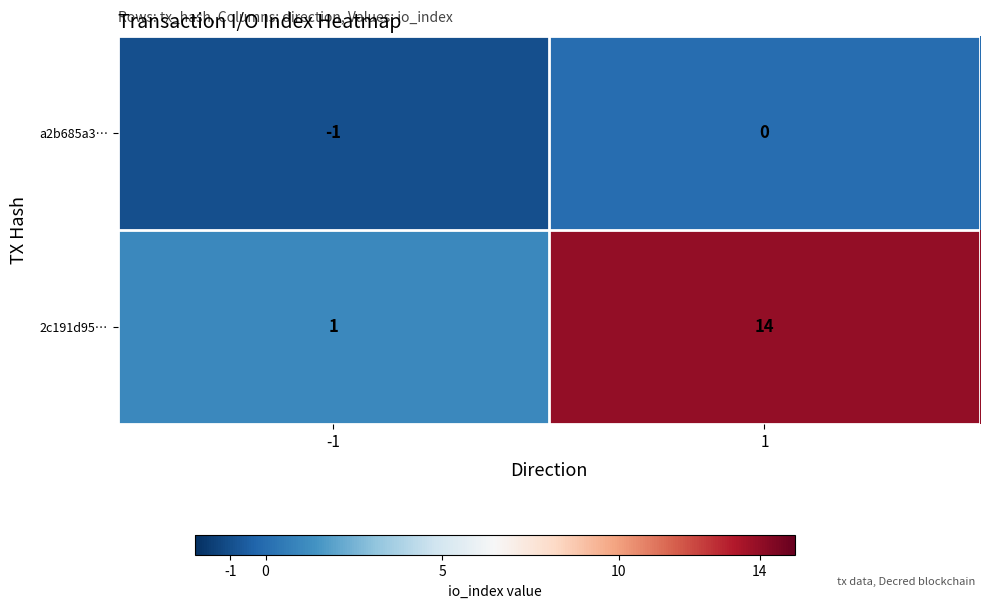

Is it true that 2c191d95… equals 14 at 1?

True